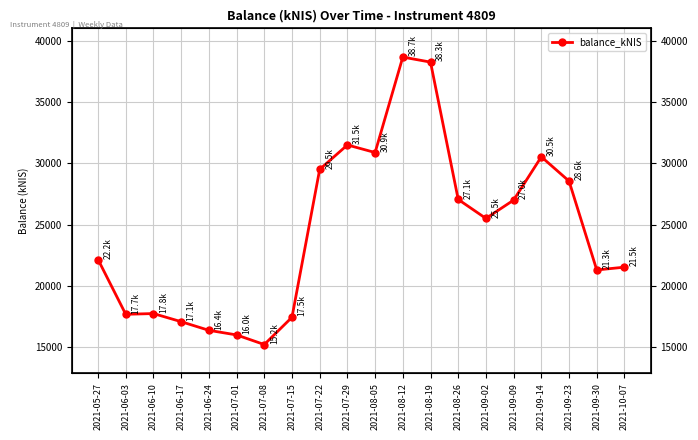

Reading left to right, list all the values displayed in this chart.

2021-05-27=22165.1	2021-06-03=17695.6	2021-06-10=17756.0	2021-06-17=17092.8	2021-06-24=16389.4	2021-07-01=16012.6	2021-07-08=15229.3	2021-07-15=17453.4	2021-07-22=29514.2	2021-07-29=31508.7	2021-08-05=30890.6	2021-08-12=38676.6	2021-08-19=38265.8	2021-08-26=27063.5	2021-09-02=25515.9	2021-09-09=27010.4	2021-09-14=30542.9	2021-09-23=28560.5	2021-09-30=21311.9	2021-10-07=21540.1